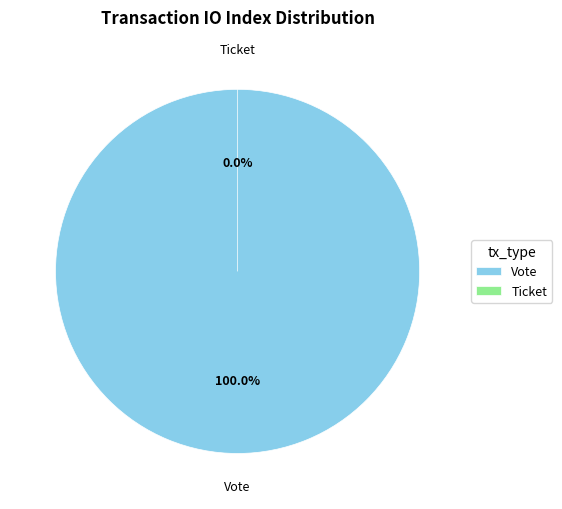

To the nearest percent, what is the combined percentage of Ticket (io_index=0) and Vote (io_index=1)?

100%